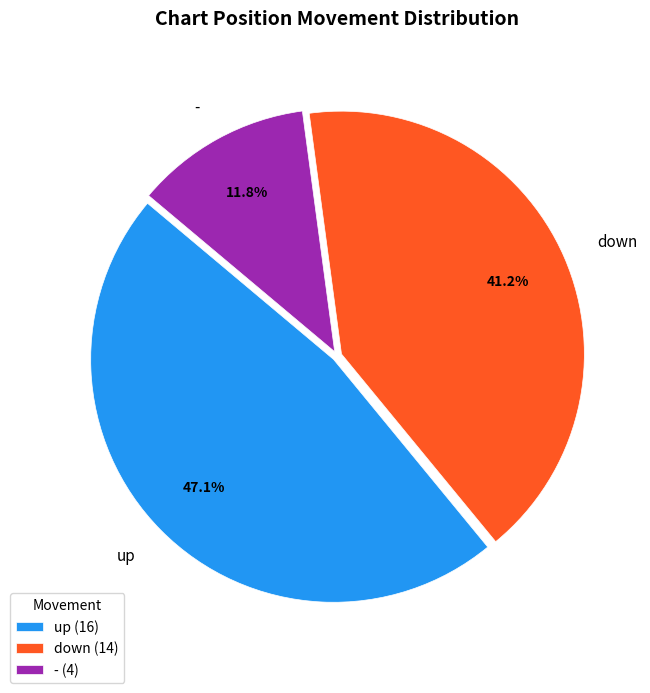

Combined, what portion of the pie is up and down?

88.2%